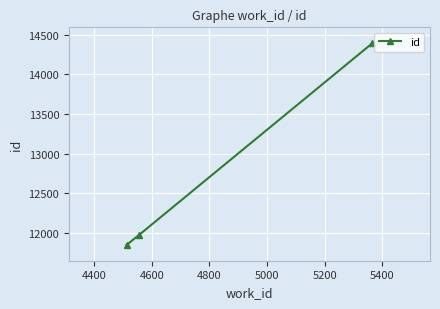

What is the value of the 2nd point from the left?

11971